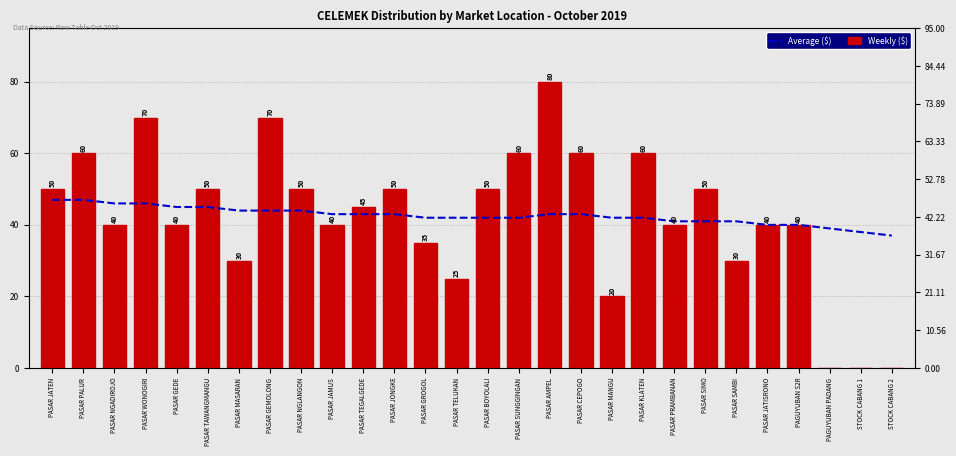

Which series changed the most between PASAR NGADIROJO and PASAR SIMO?

Weekly ($)